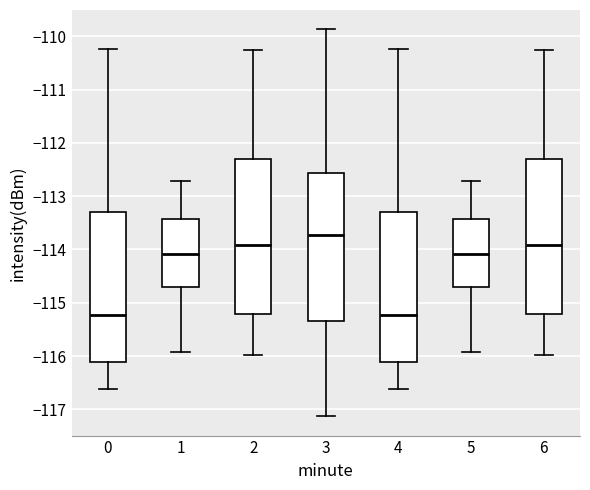

Reading left to right, transcribe this box plot: for each box, give where its median line is, the range the box spans, and where its two whiskers end, as read against the y-axis. The values are not printed on the chart, so give them approximately, as read against the axis.

0: median -115.2, box -116.1 to -113.3, whiskers -116.6 to -110.2
1: median -114.1, box -114.7 to -113.4, whiskers -115.9 to -112.7
2: median -113.9, box -115.2 to -112.3, whiskers -116.0 to -110.2
3: median -113.7, box -115.3 to -112.6, whiskers -117.1 to -109.9
4: median -115.2, box -116.1 to -113.3, whiskers -116.6 to -110.2
5: median -114.1, box -114.7 to -113.4, whiskers -115.9 to -112.7
6: median -113.9, box -115.2 to -112.3, whiskers -116.0 to -110.2